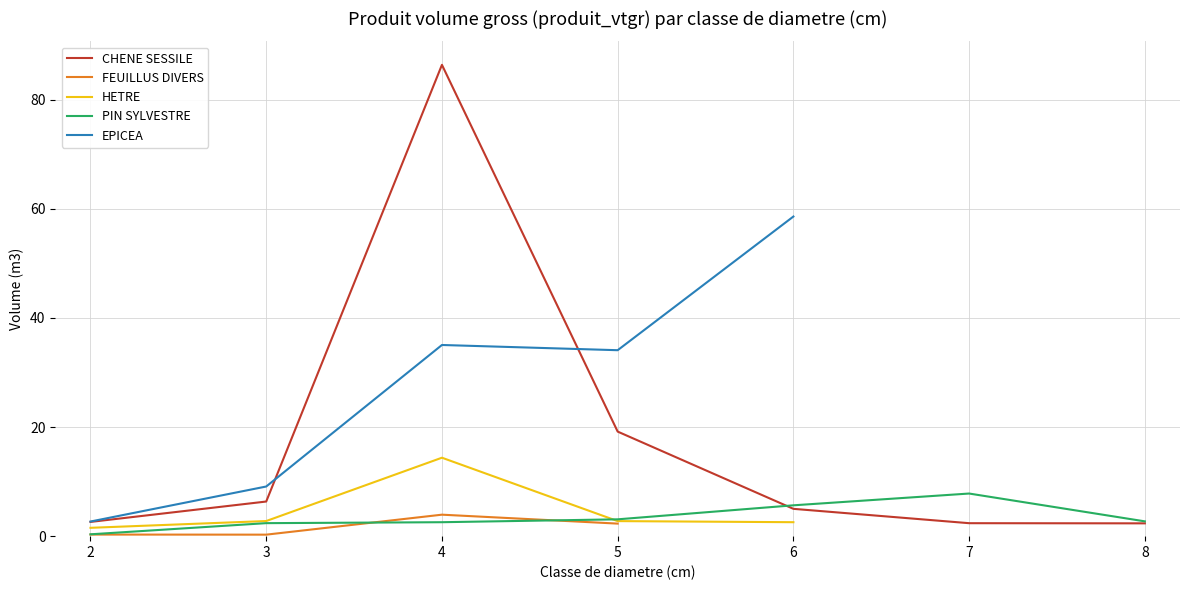

What is the value of the PIN SYLVESTRE point at the 7th from the left?

2.7